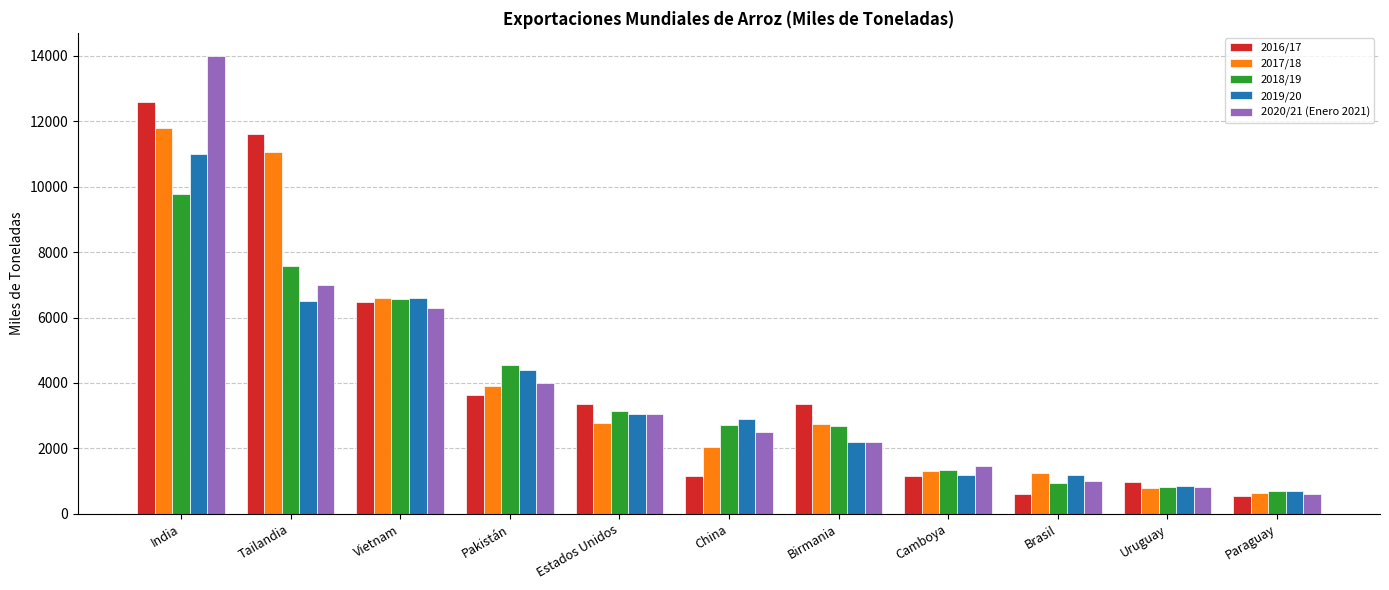

Which category has the lowest value in the 2020/21 (Enero 2021) series?

Paraguay